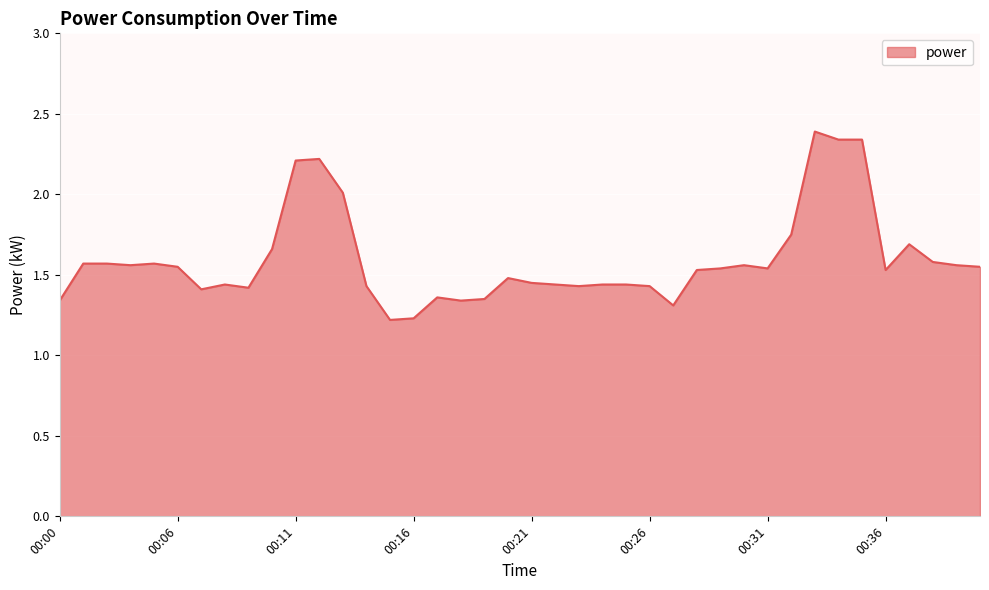

What is the greatest value displayed?

2.4